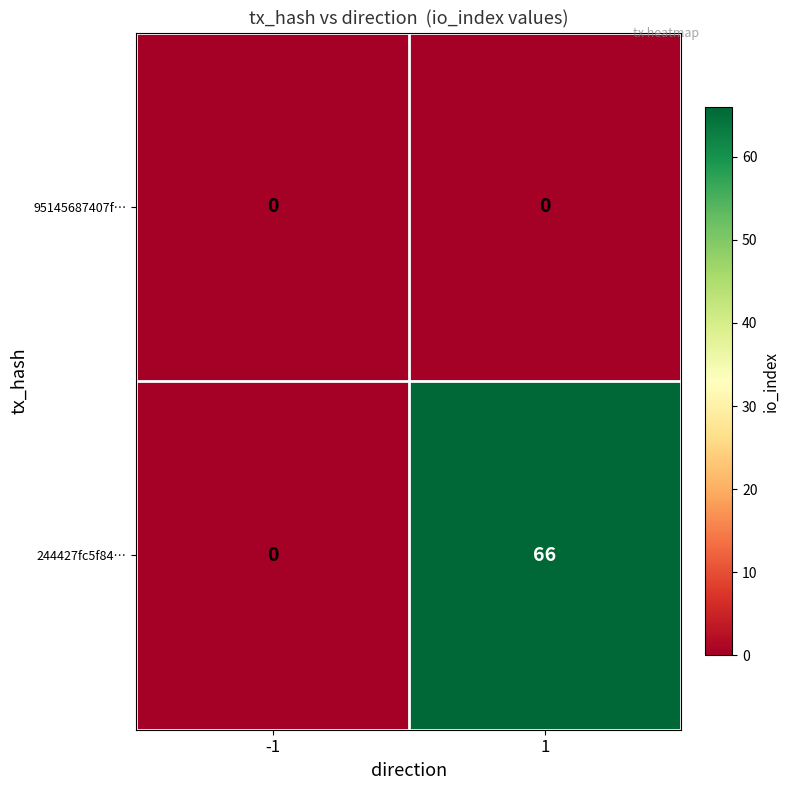

At how many categories does at least one series exceed 11?

1